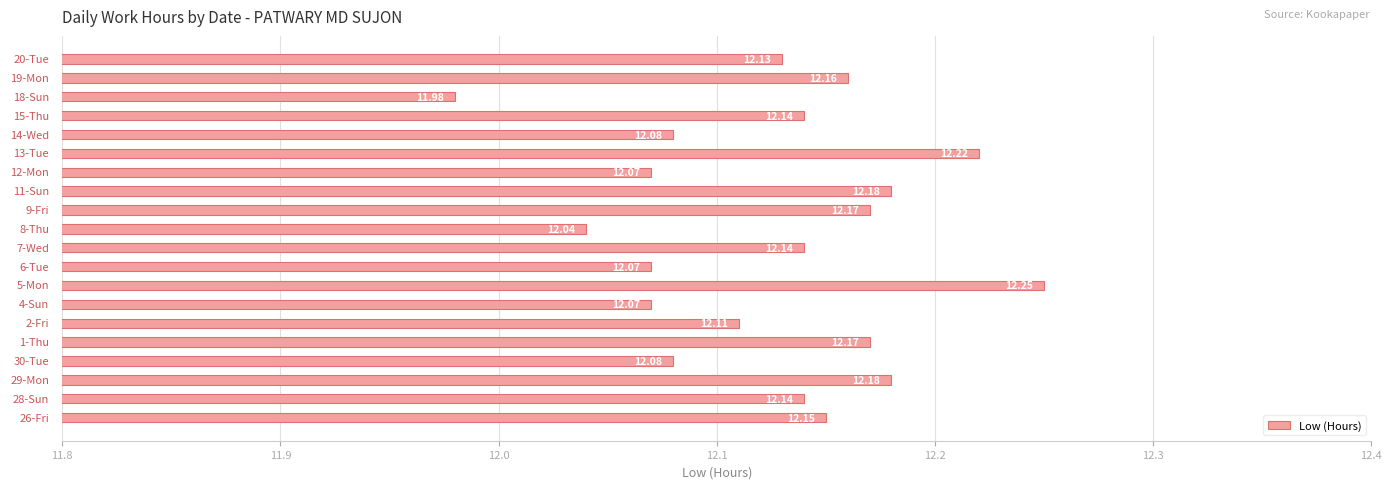

What is the average value?

12.1